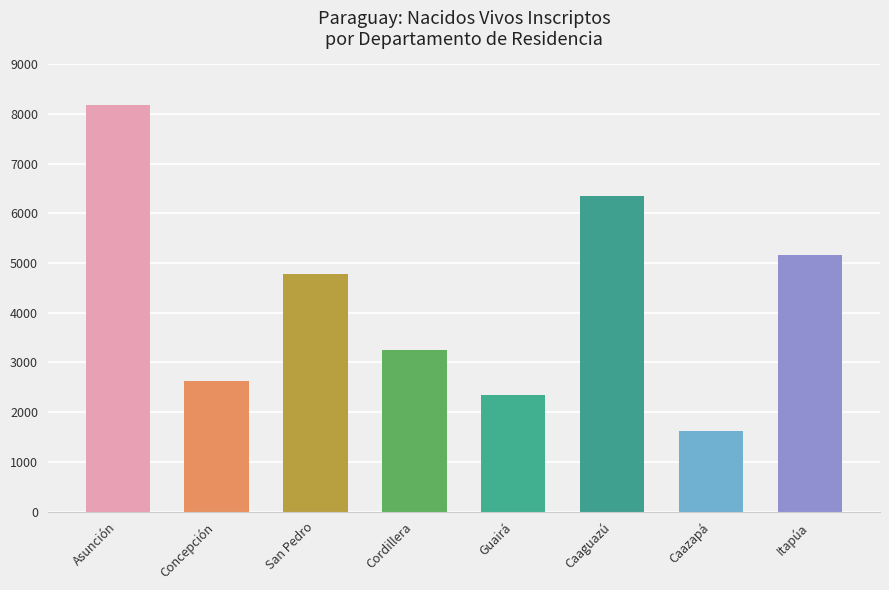

What is the label of the 6th bar from the right?

San Pedro